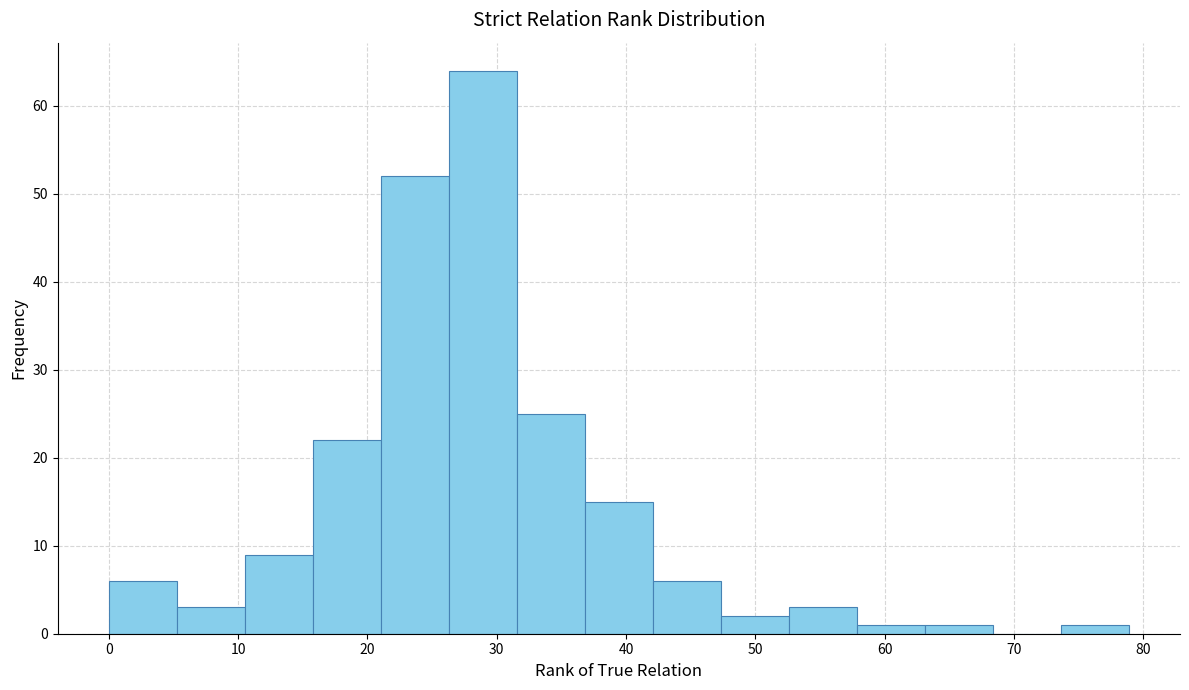

Which range on the x-axis has the tallest bar?

26 to 32